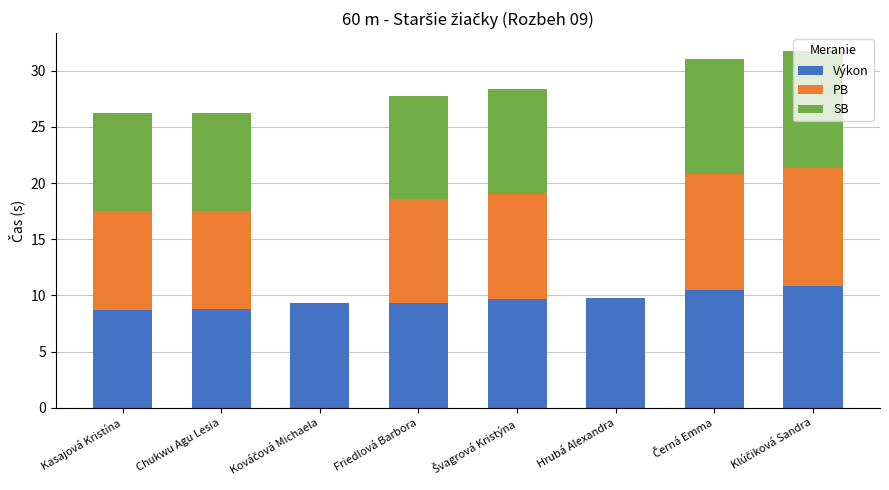

Rank the series by their maximum value, from lowest to highest.

PB, SB, Výkon